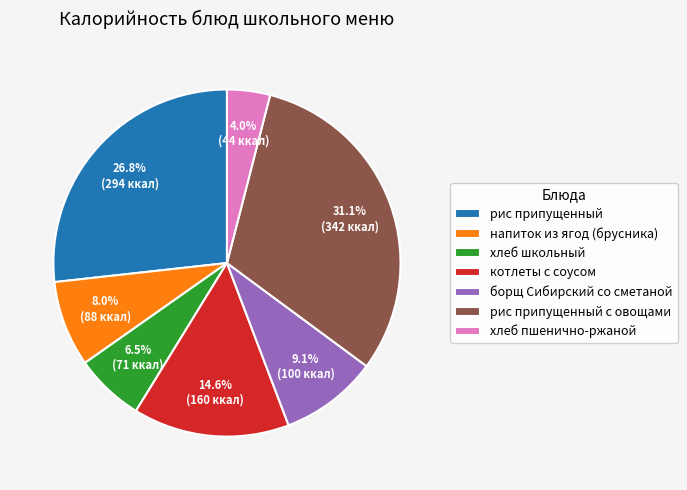

What percentage is the напиток из ягод (брусника) slice, to the nearest percent?

8%